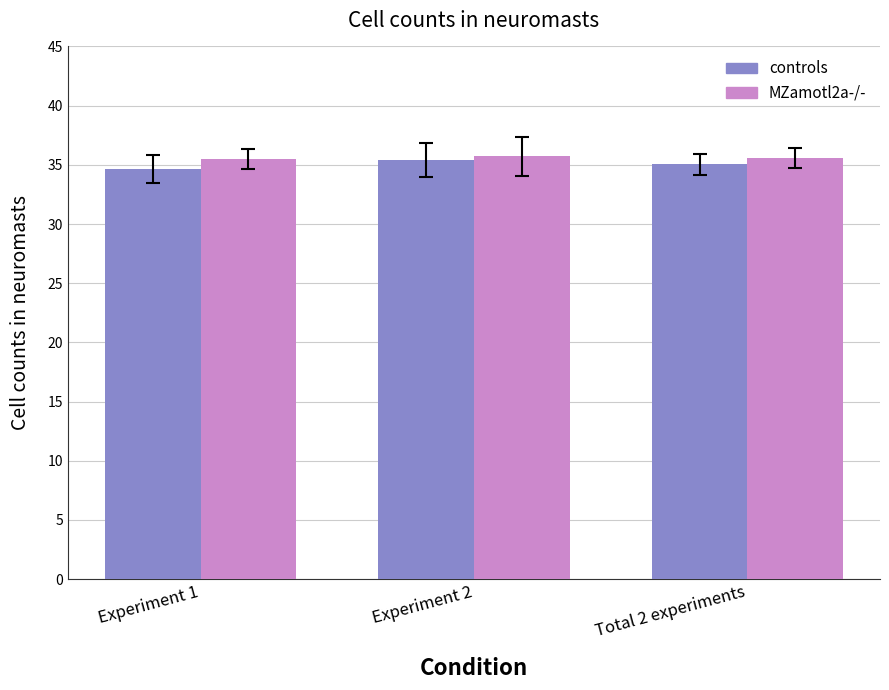

True or false: MZamotl2a-/- has a value of 49.2 at Total 2 experiments.

False